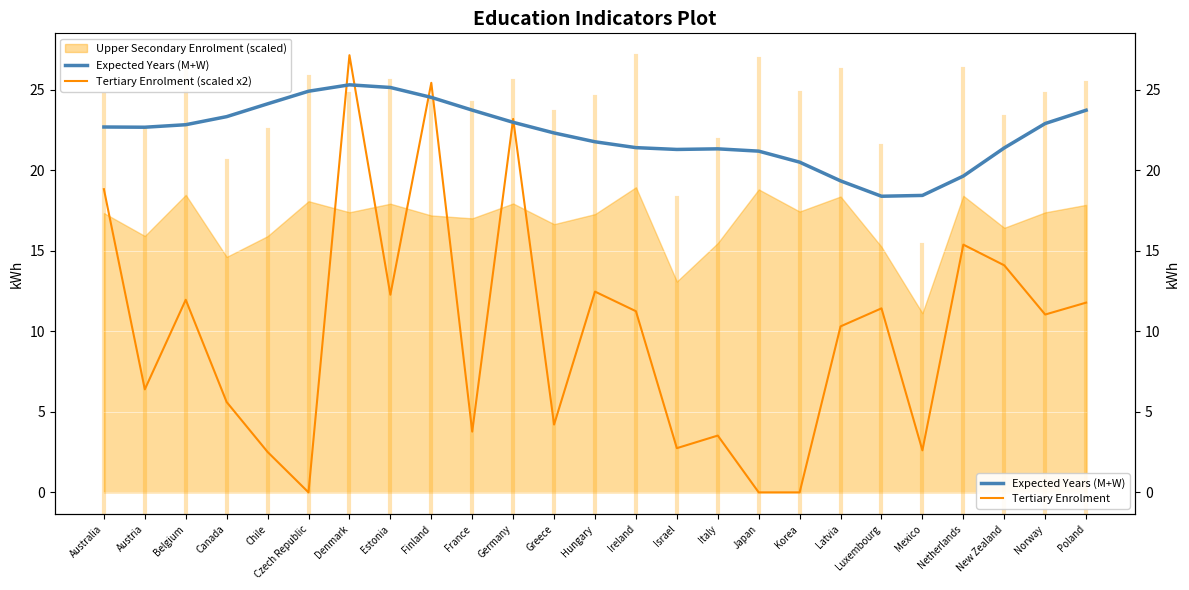

What value does the Tertiary Enrolment (scaled x2) series have at Israel?

2.7